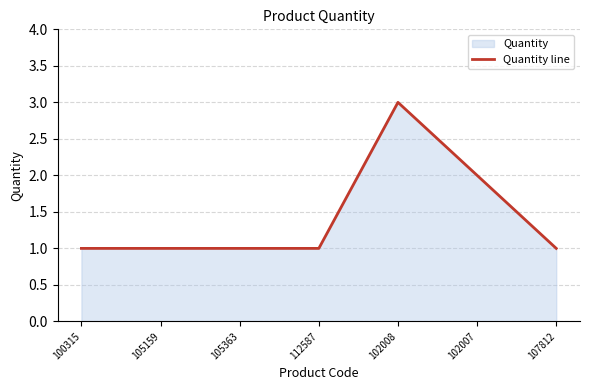

Does the chart have visible grid lines?

Yes